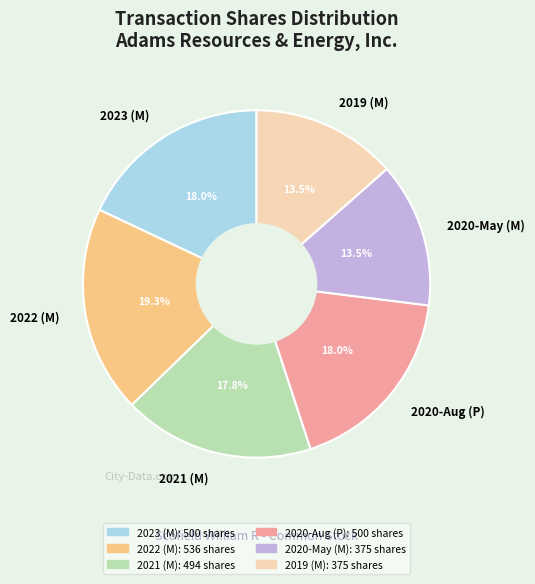

Combined, do 2021 (M) and 2023 (M) account for over 50%?

No